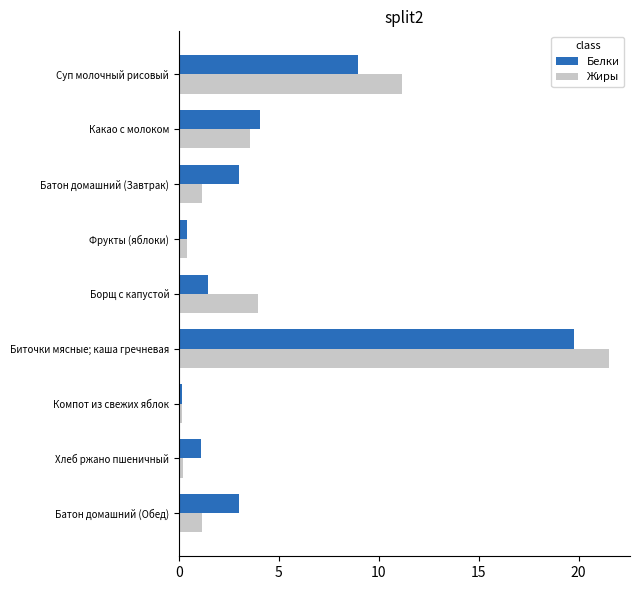

At which category is the sum across all series the highest?

Биточки мясные; каша гречневая